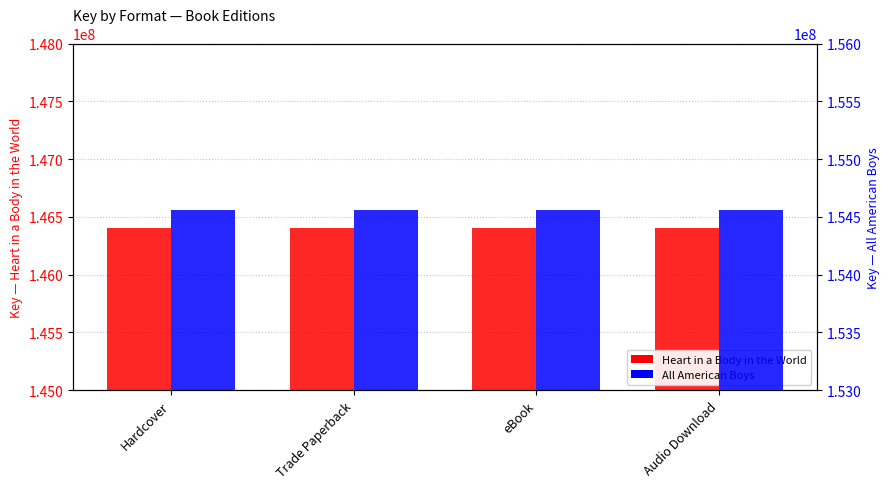

What value does the All American Boys series have at Trade Paperback?

154558184